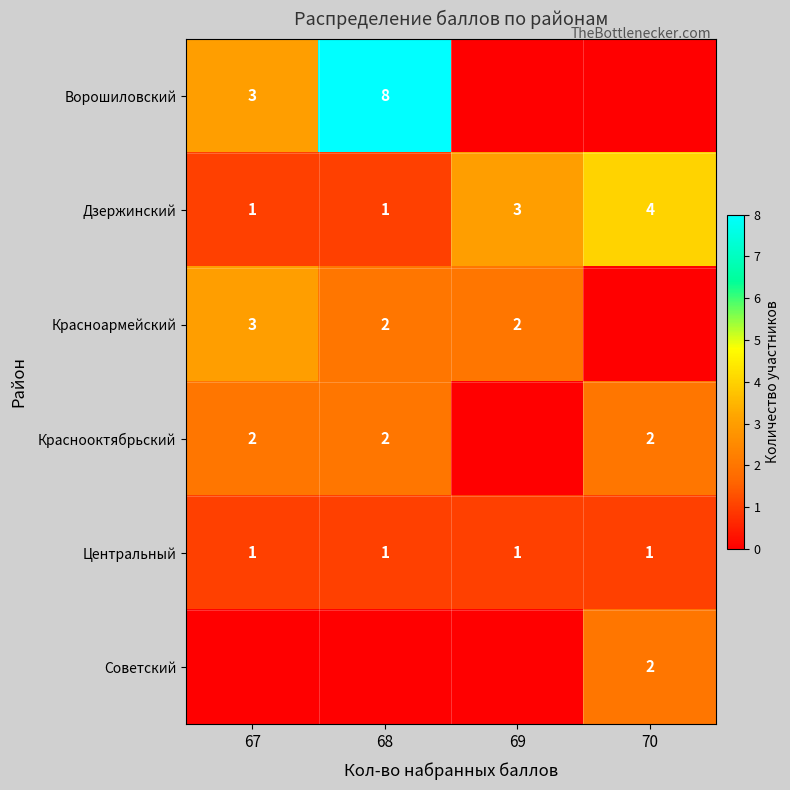

True or false: Центральный has a value of 1 at 67.

True